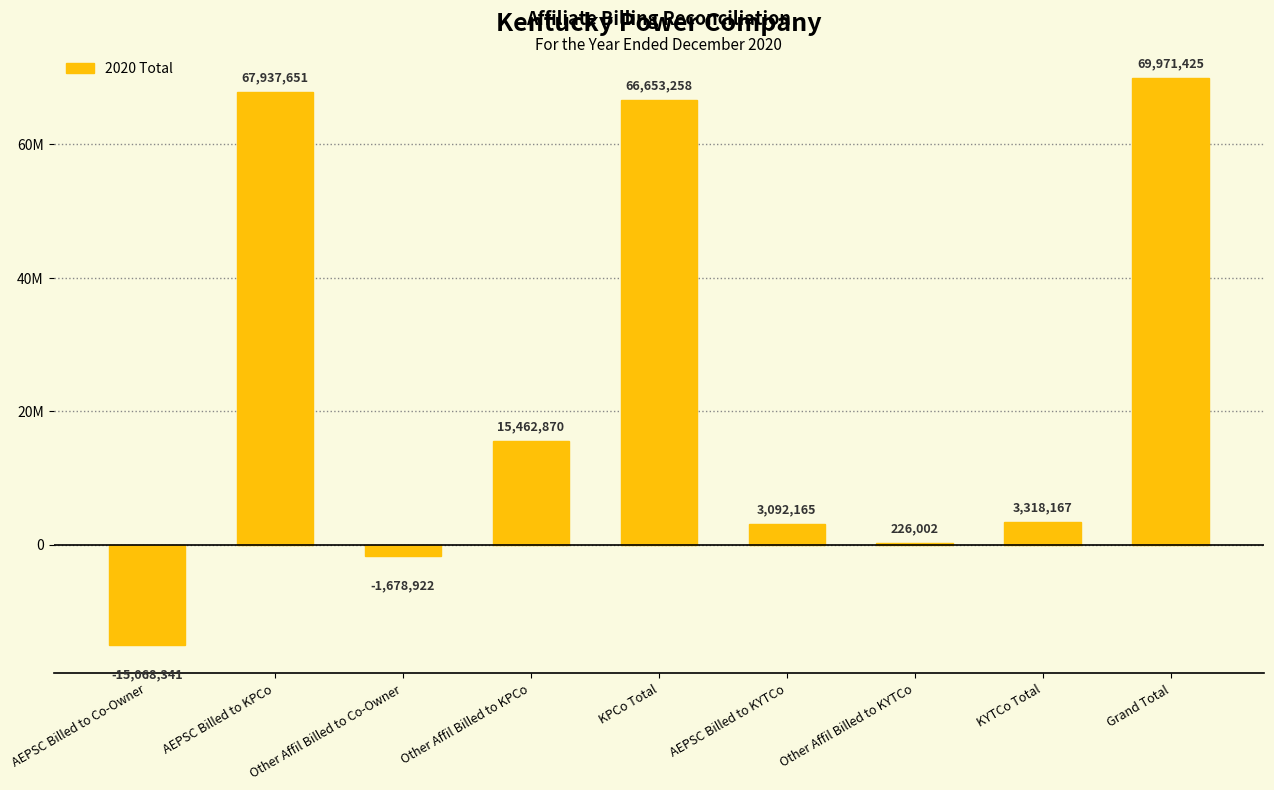

What is the minimum value shown in the chart?

-15068341